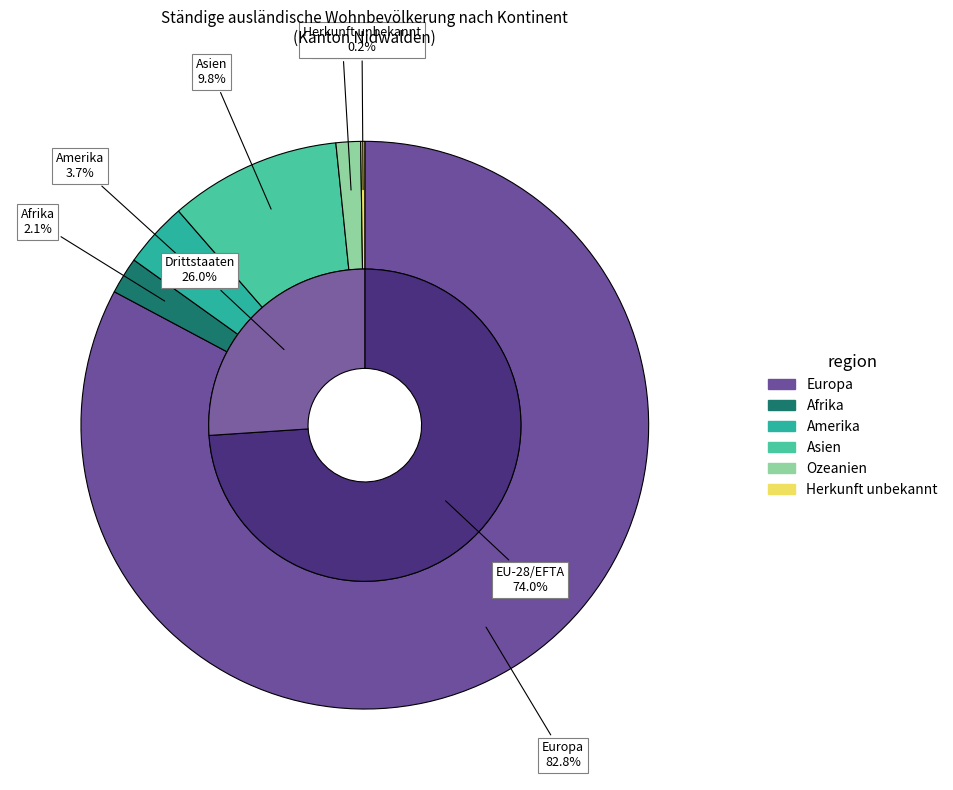

To the nearest percent, what is the combined percentage of Asien and Herkunft unbekannt?

10%